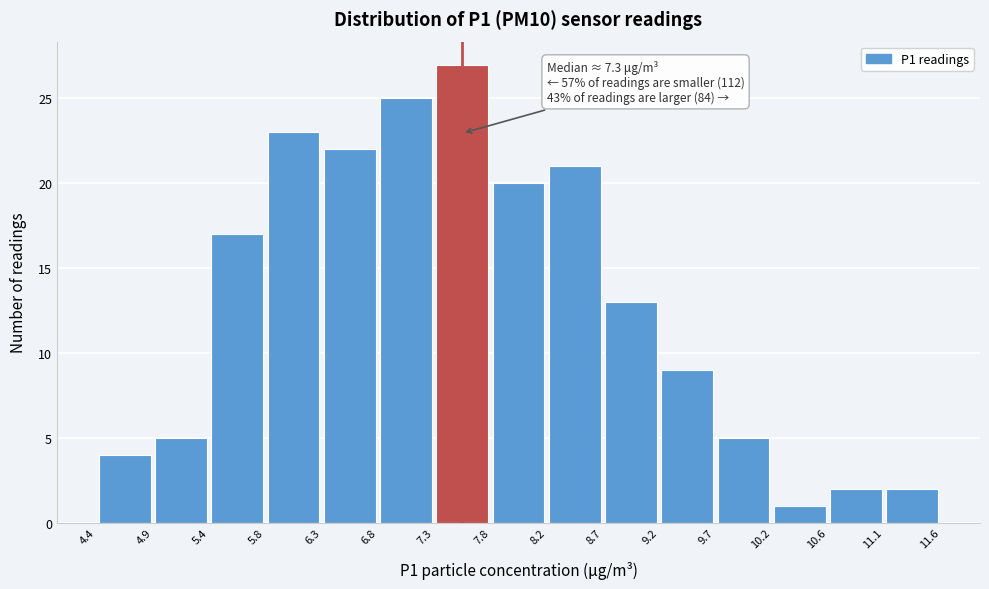

Over which range of the x-axis is the bar tallest?

7.3 to 7.8